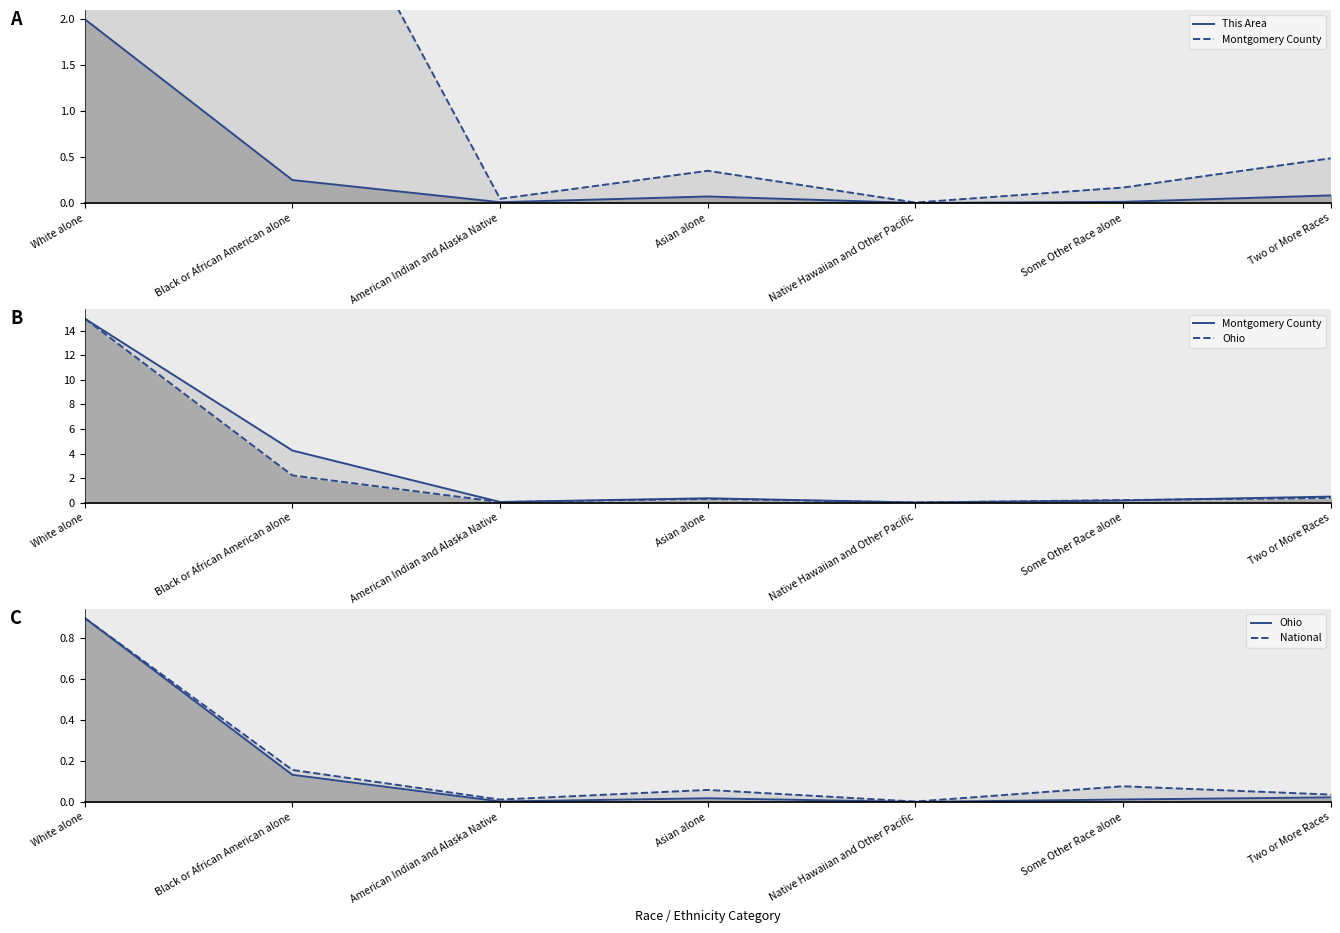

Does the chart have visible grid lines?

No